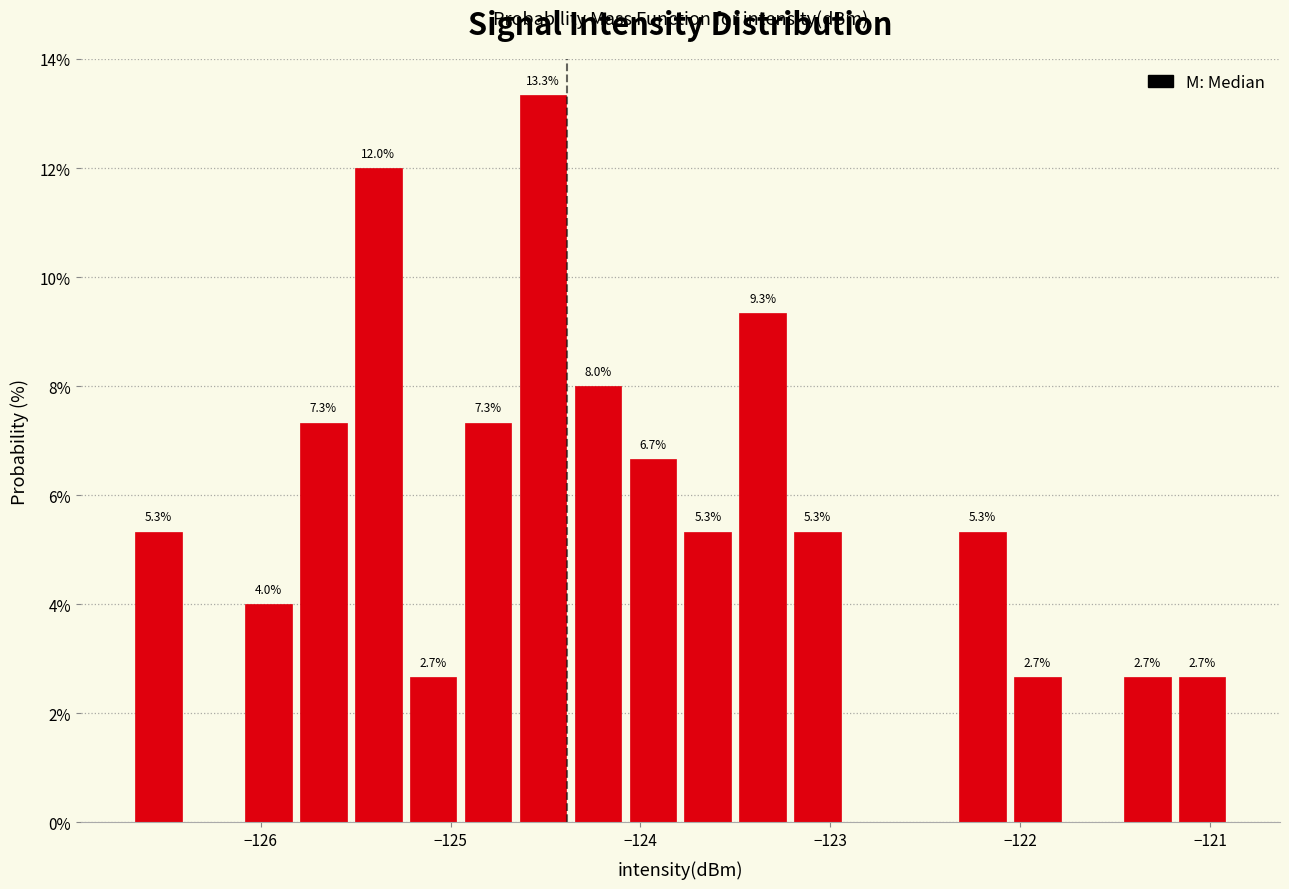

Around what value on the x-axis is the tallest bar? Give the approximate position of its centre, as read against the axis.

-124.5